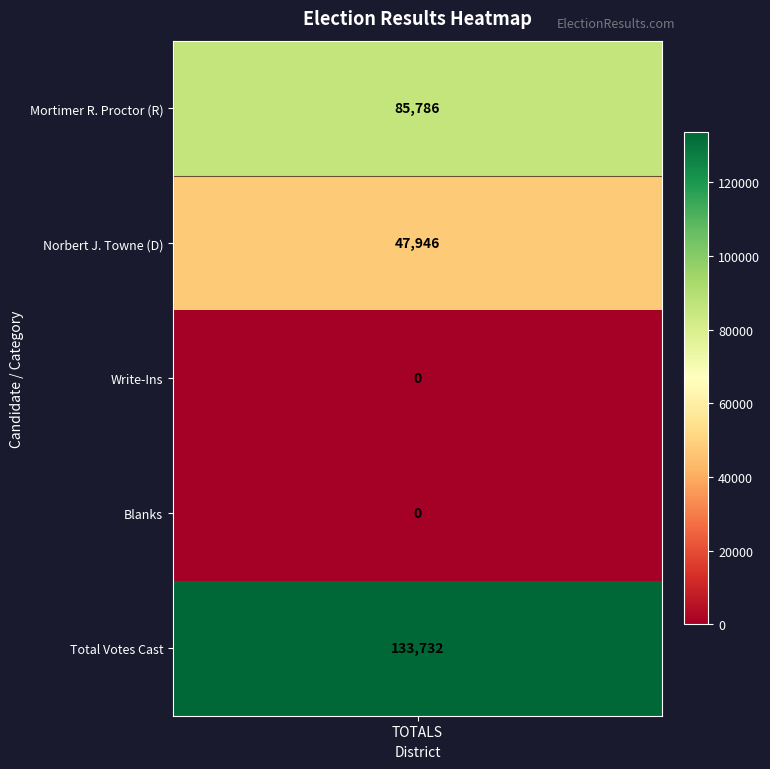

List the labels in order of value, largest first.

4, 0, 1, 2, 3